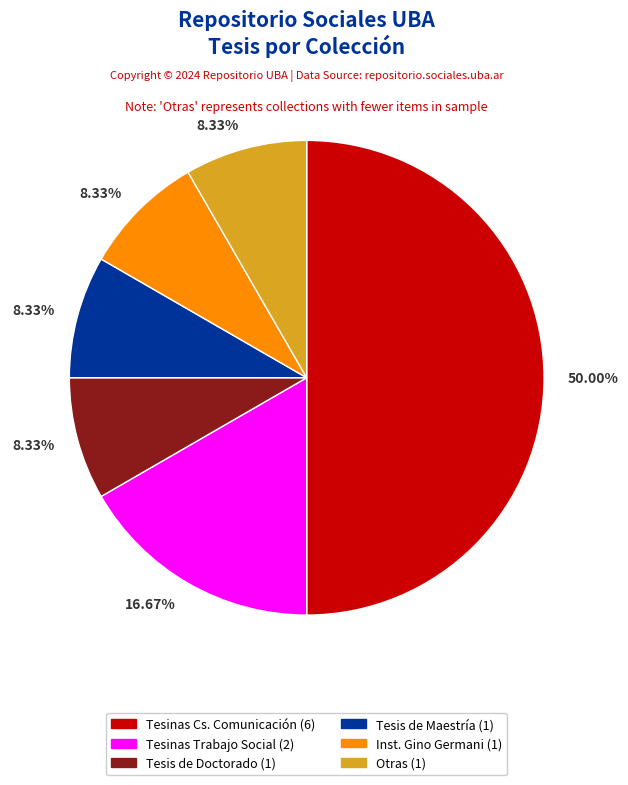

Approximately how many times larger is the value at Tesis de Doctorado (1) compared to Inst. Gino Germani (1)?

1.0